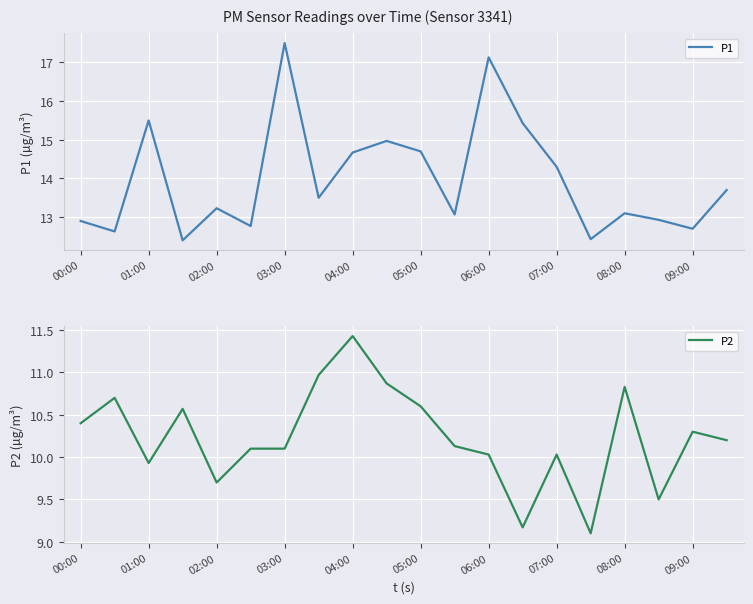

What are all the series names shown in the legend?

P1, P2